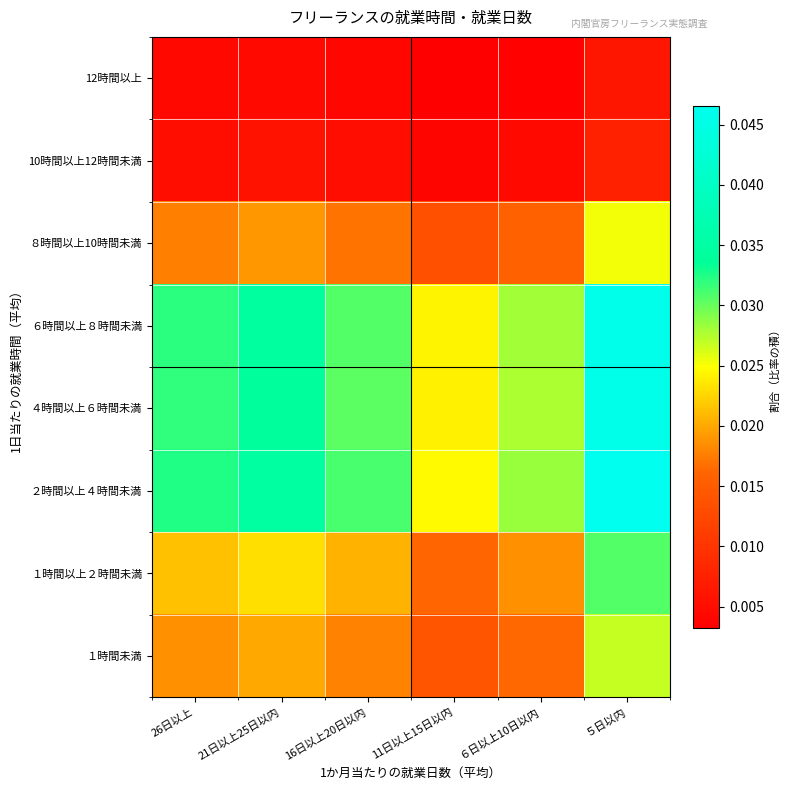

What is the total value across all series at 16日以上20日以内?

0.2